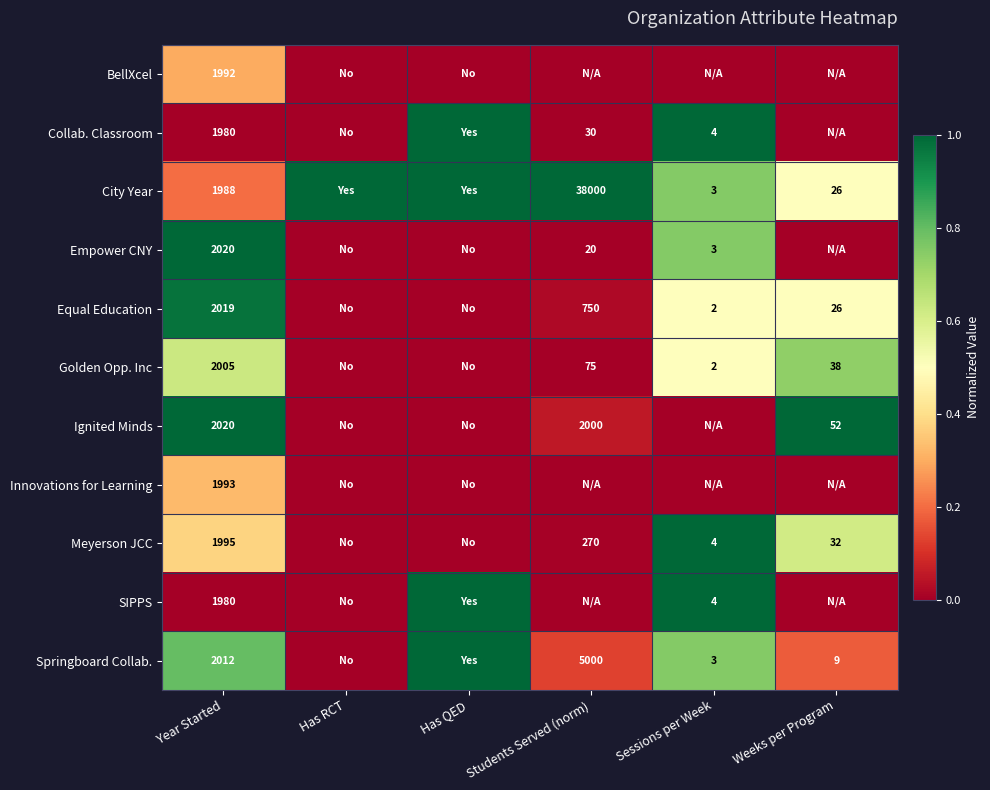

Which series changed the most between Sessions per Week and Weeks per Program?

Collab. Classroom